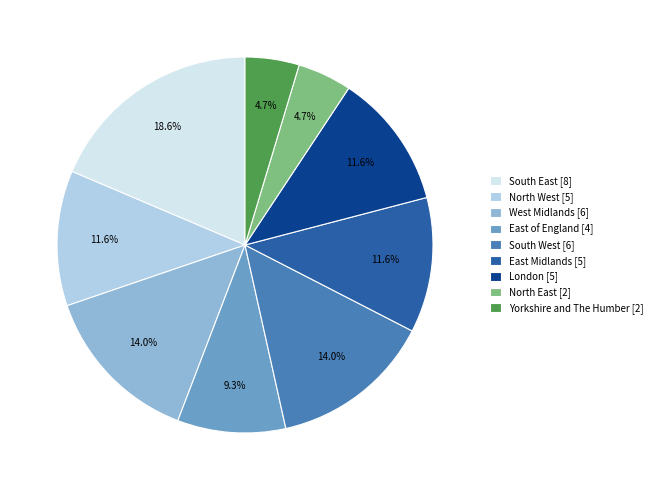

Between South West and South East, which is larger?

South East